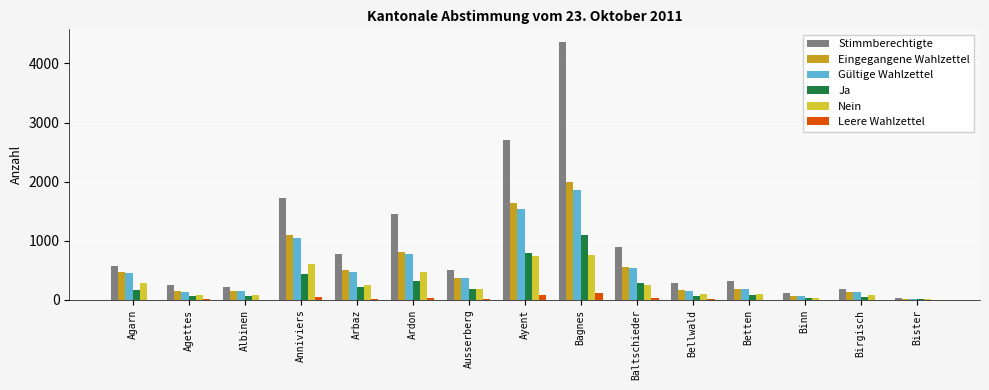

Is the value of Leere Wahlzettel at Ardon greater than the value of Nein at Ausserberg?

No